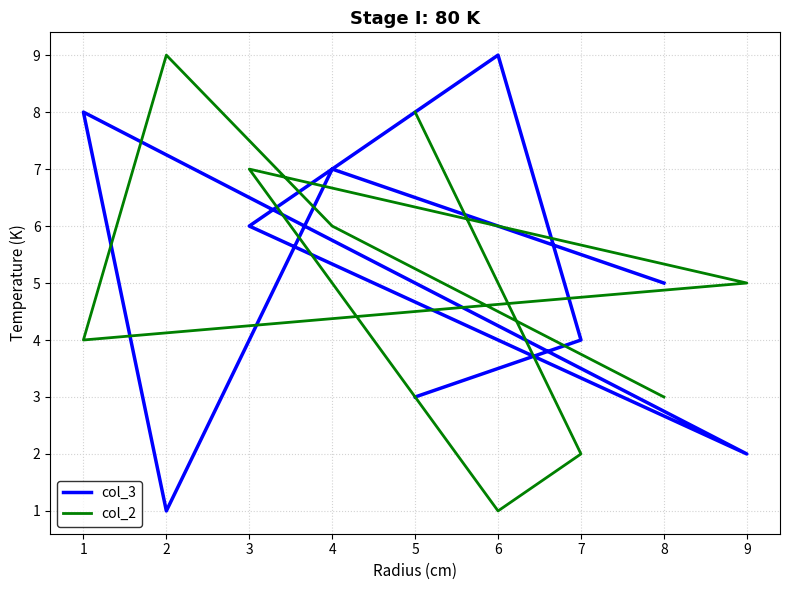

How many series are shown in this chart?

2